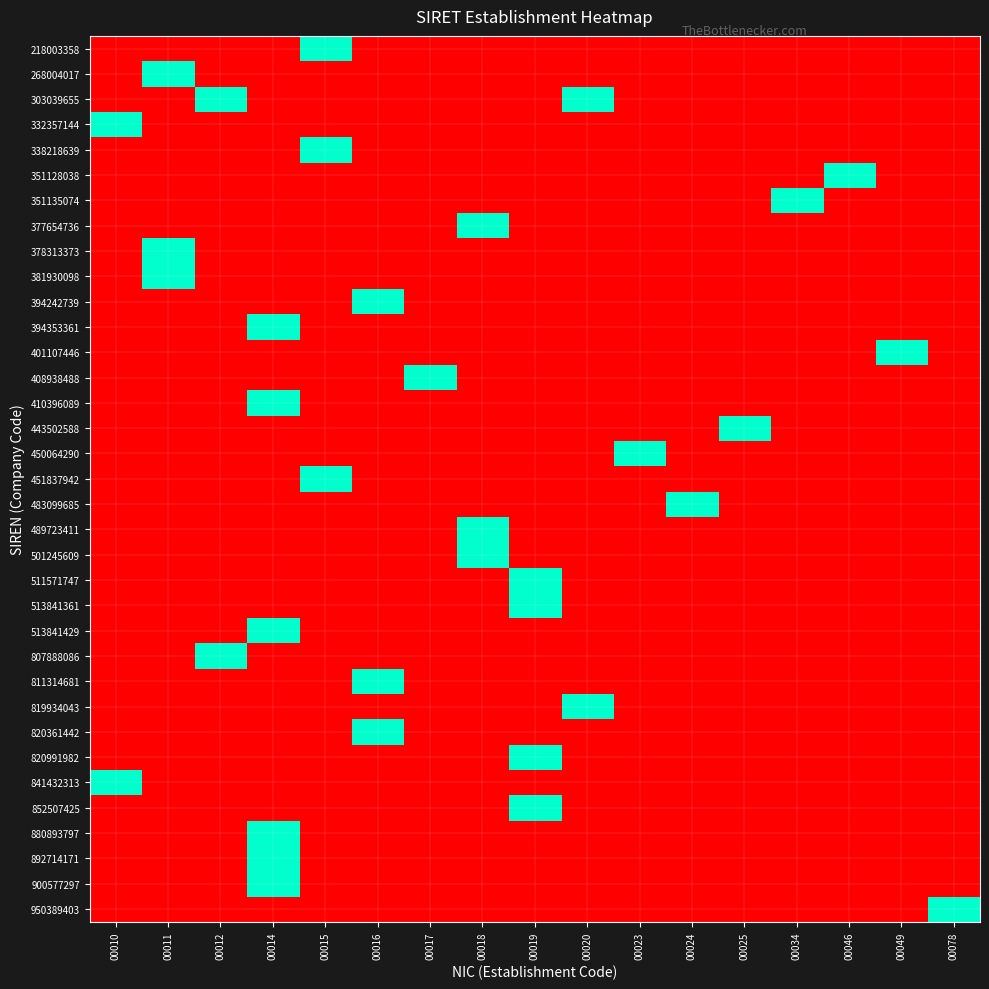

At which category is the sum across all series the highest?

00014